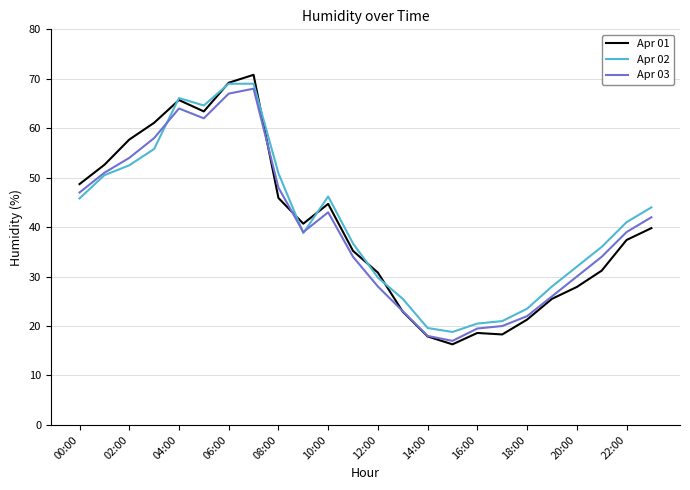

What are all the series names shown in the legend?

Apr 01, Apr 02, Apr 03